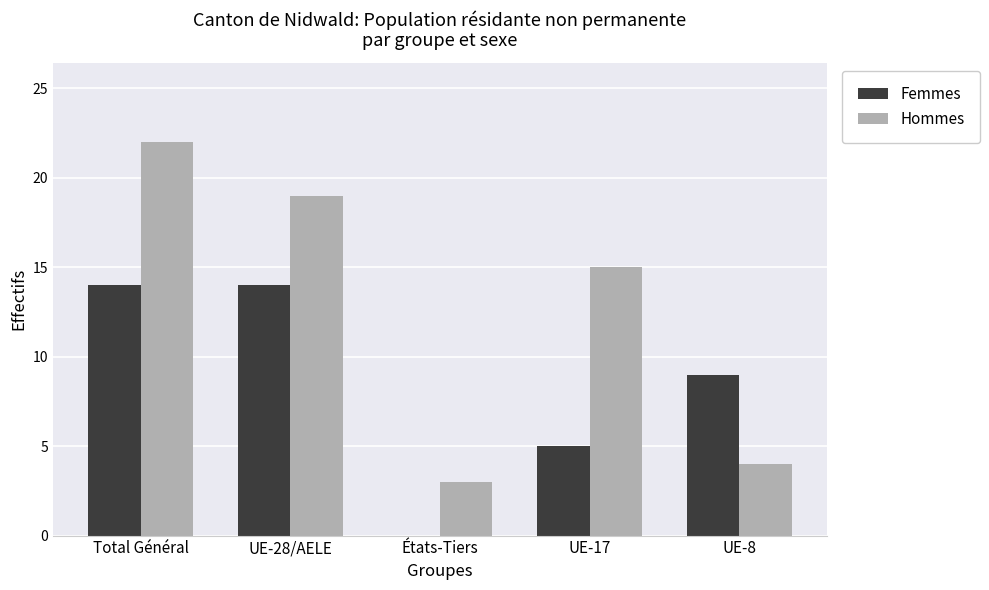

Reading left to right, what are all the values shown in this chart?

Femmes: 14	14	0	5	9
Hommes: 22	19	3	15	4